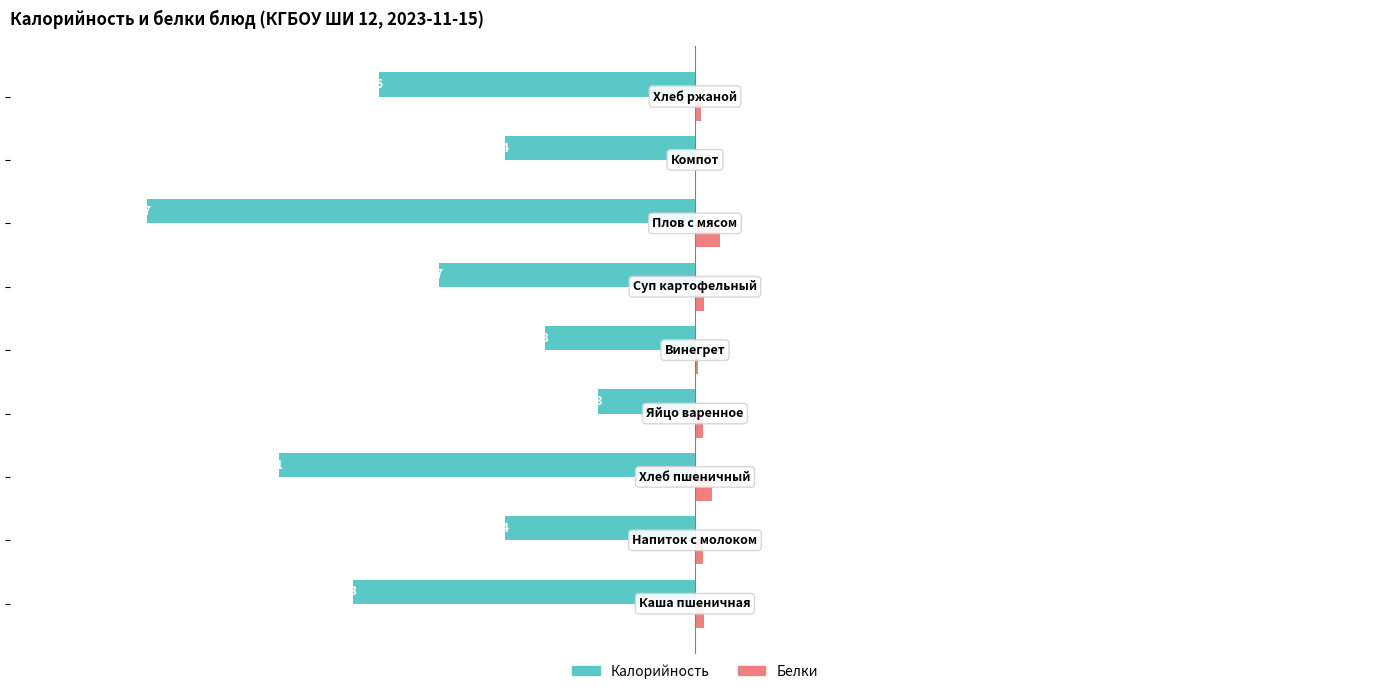

Which series has the largest total across all categories?

Белки